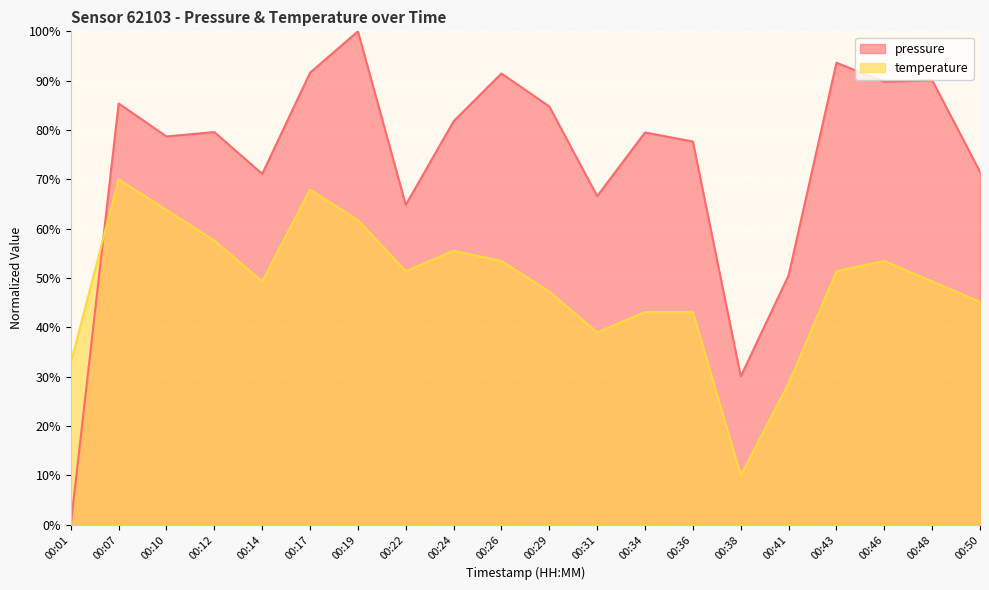

Reading left to right, what are all the values shown in this chart?

pressure: 0.0	85.4	78.7	79.6	71.1	91.6	100.0	64.8	81.8	91.5	84.8	66.6	79.5	77.7	30.1	50.5	93.6	89.7	90.1	71.5
temperature: 32.8	70.0	63.8	57.6	49.3	67.9	61.7	51.4	55.5	53.4	47.2	39.0	43.1	43.1	10.0	28.6	51.4	53.4	49.3	45.2